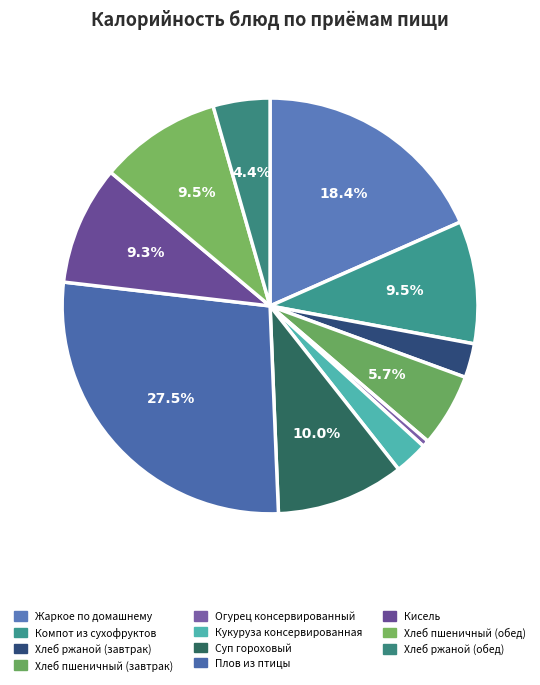

What is the ratio of the value at Огурец консервированный to the value at Хлеб пшеничный (обед)?

0.1